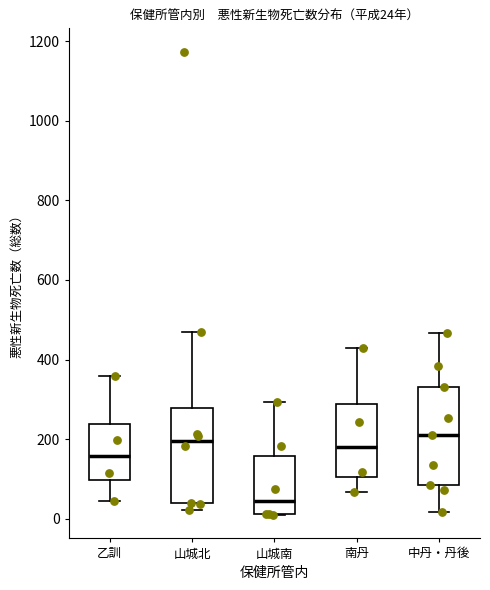

Which box's median line is the lowest?

山城南